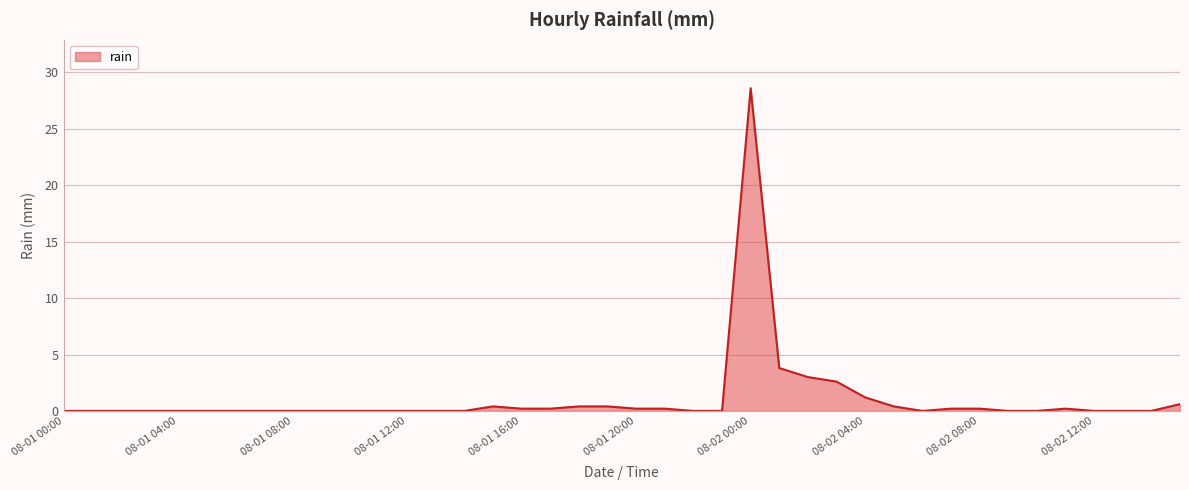

What is the maximum value shown in the chart?

28.6